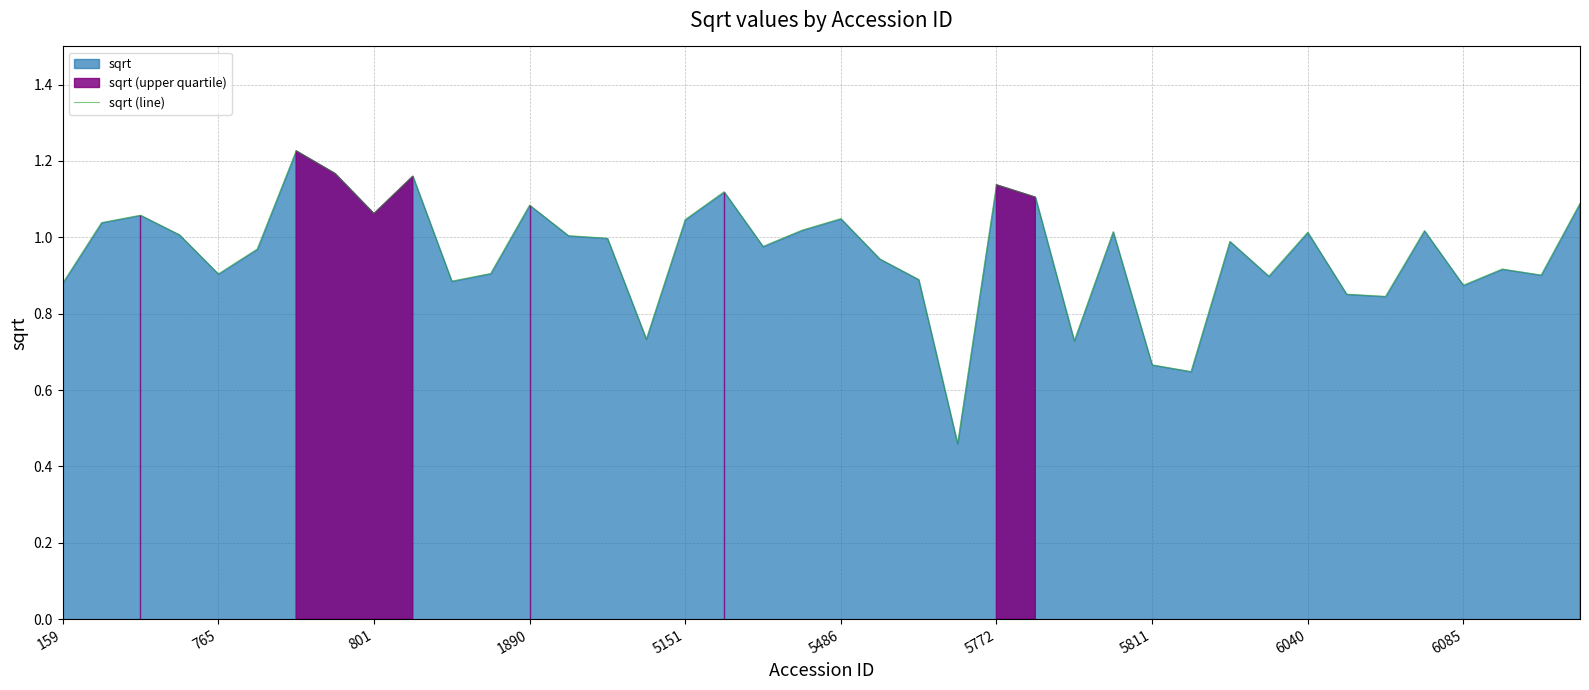

How many categories are shown in the chart?

40